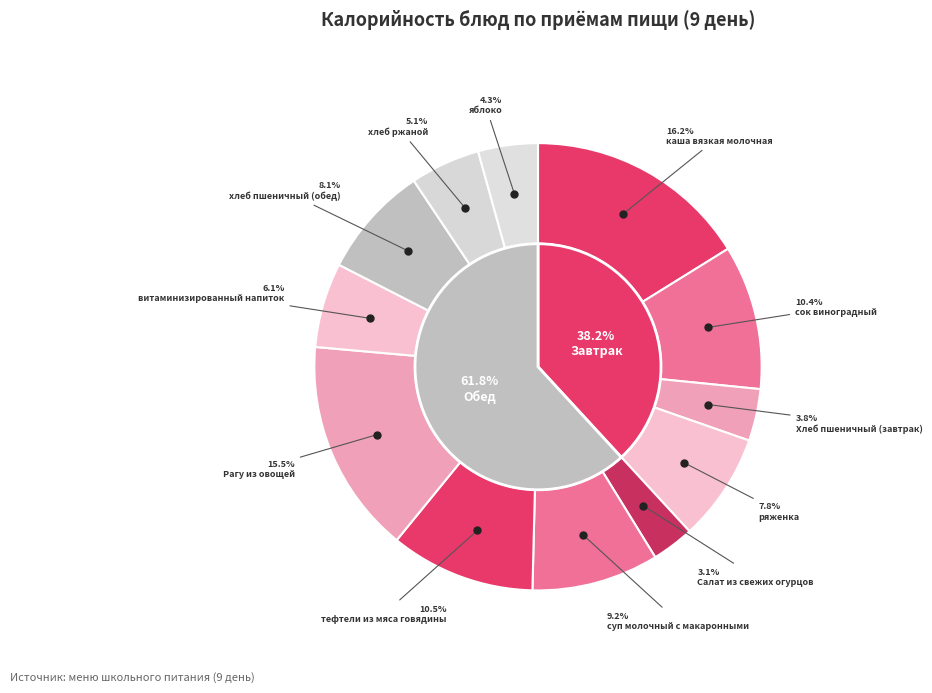

Is there any slice that represents more than half of the pie?

No